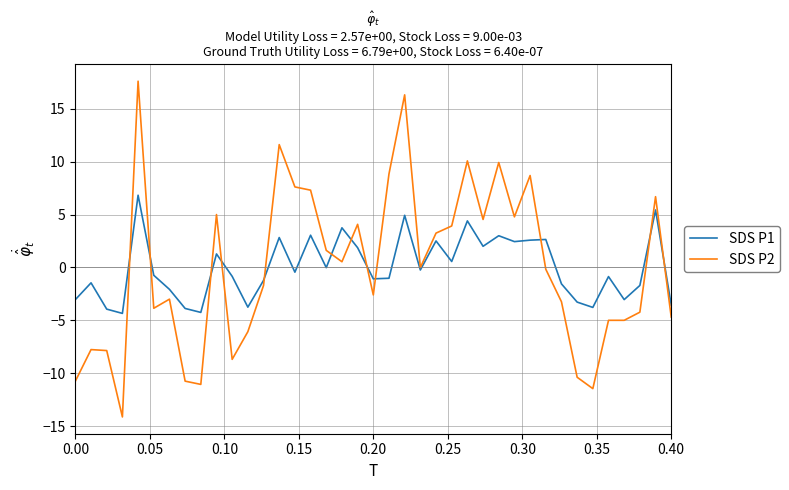

What is the smallest value displayed?

-14.1